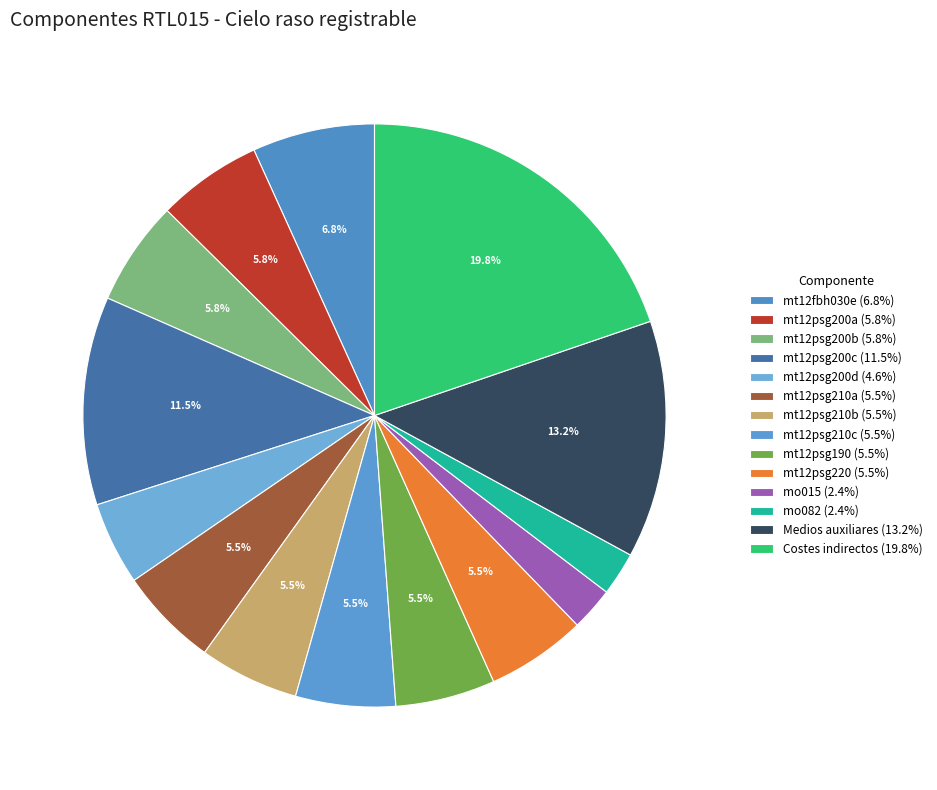

Is the sum of mt12psg200b and mt12psg220 greater than half?

No